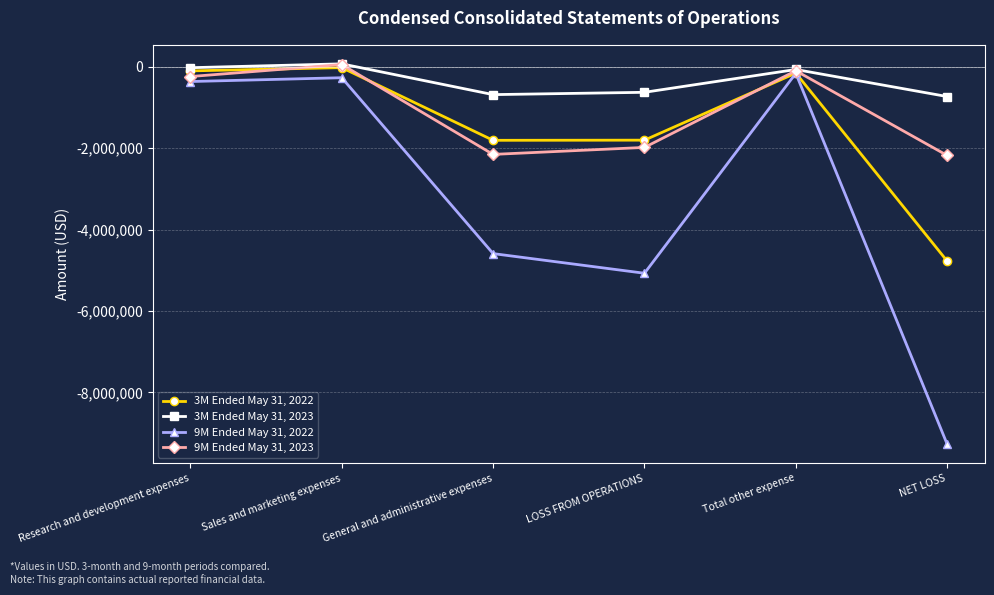

Which series has the largest total across all categories?

3M Ended May 31, 2023